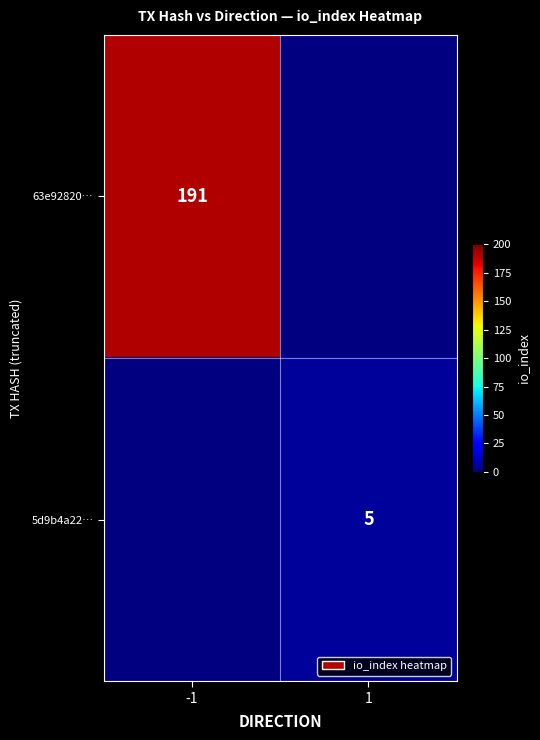

Is it true that 5d9b4a22… equals 5 at 1?

True